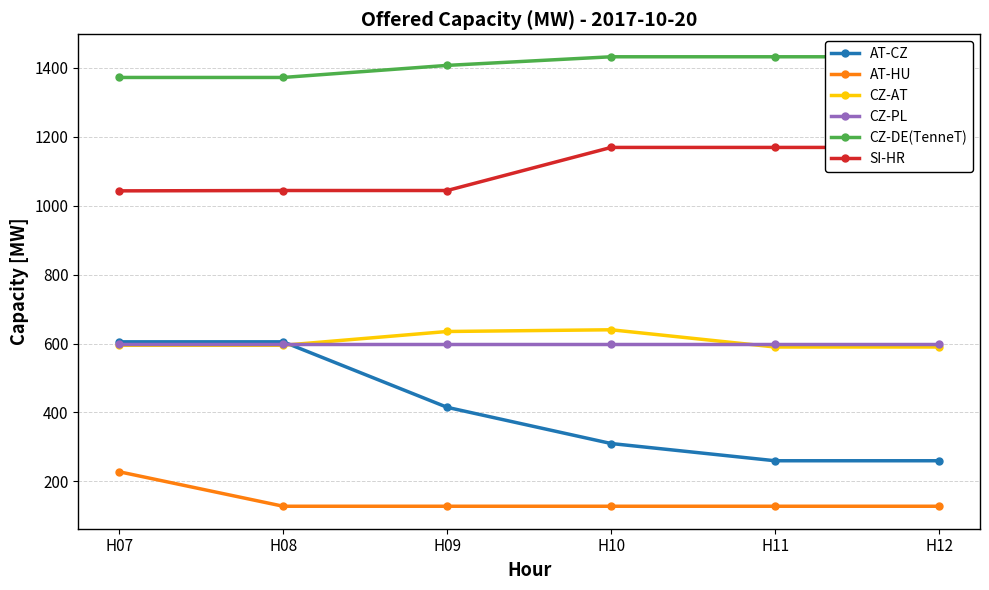

What is the difference between the AT-CZ values at H09 and H11?

155